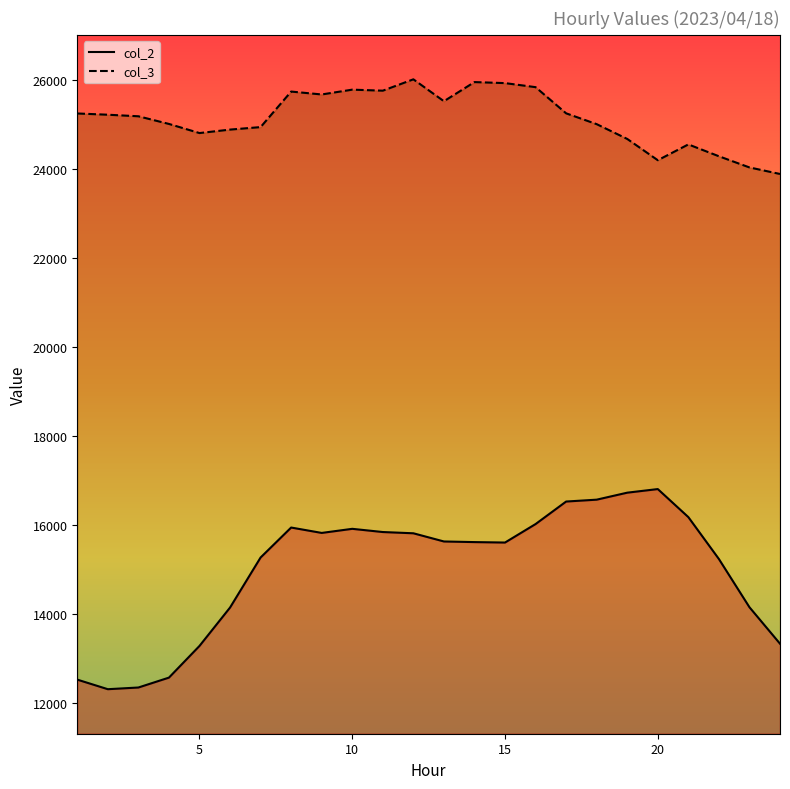

At which label is col_2 closest to 14563?

23